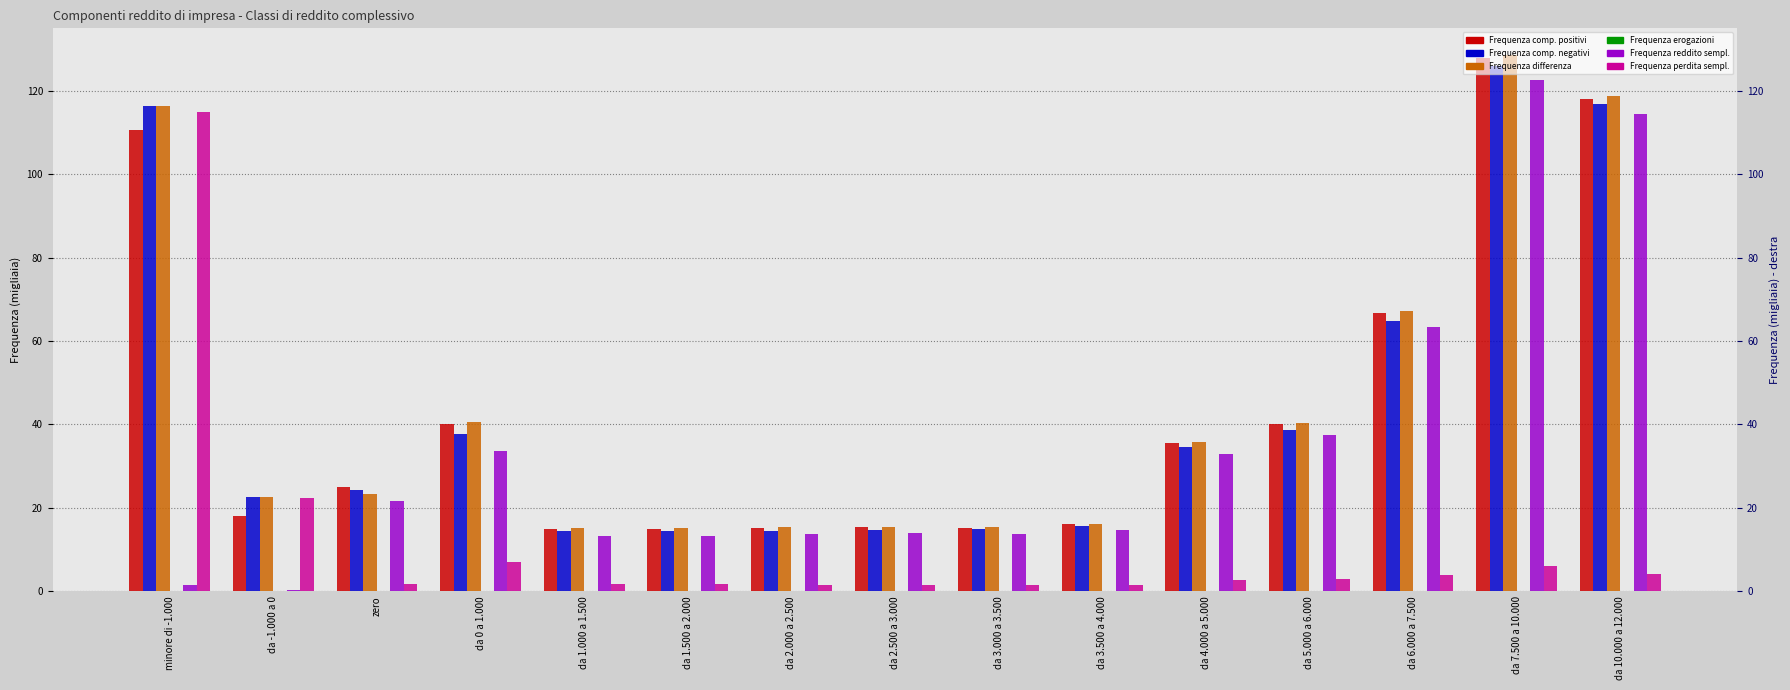

At how many categories does at least one series exceed 58?

4